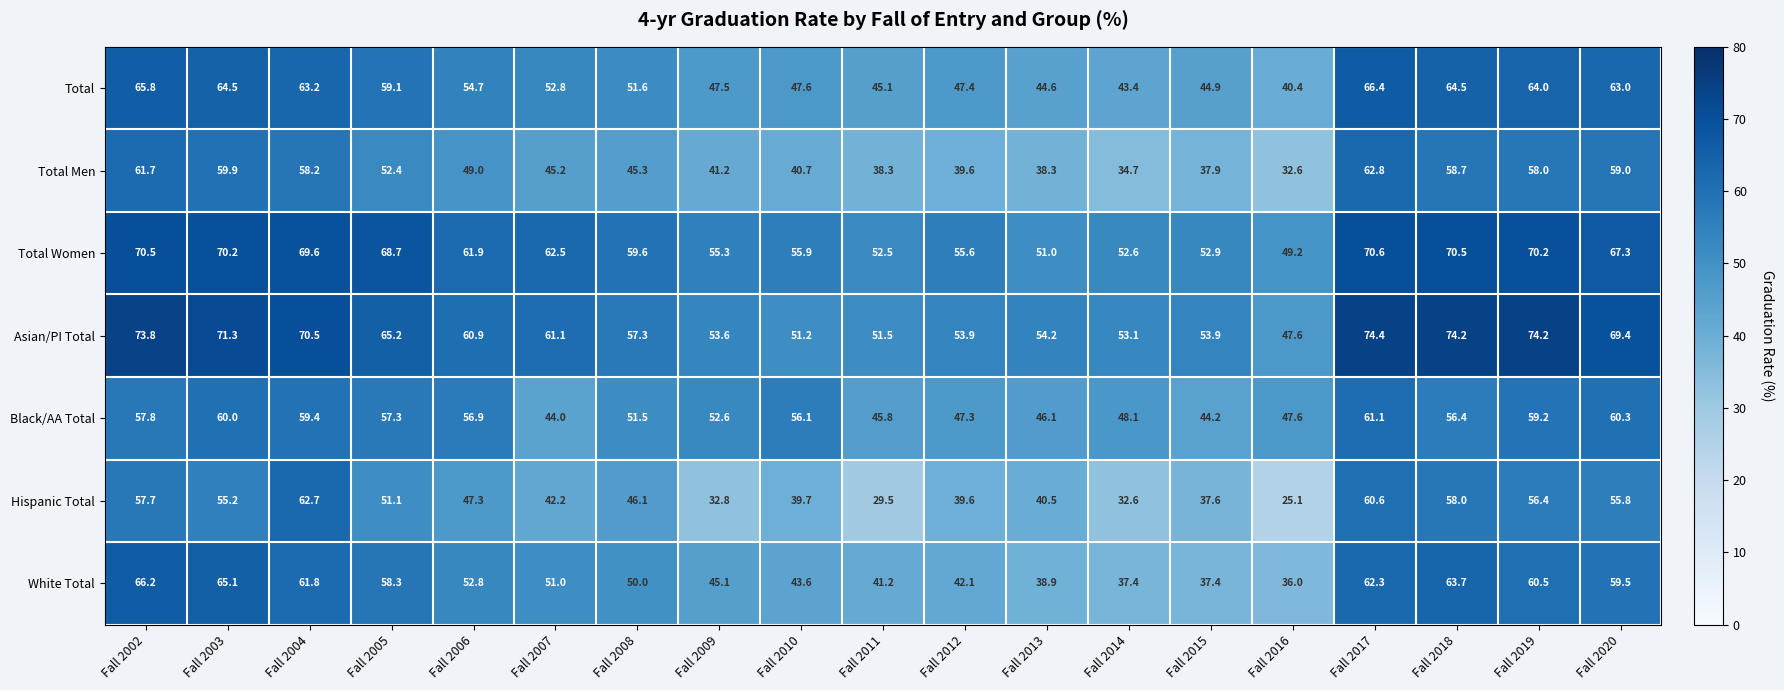

List the series in order of their peak value, lowest first.

Black/AA Total, Hispanic Total, Total Men, White Total, Total, Total Women, Asian/PI Total